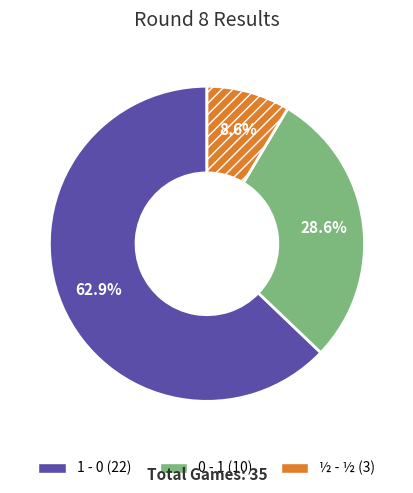

Rank the categories by value from highest to lowest.

1 - 0, 0 - 1, ½ - ½